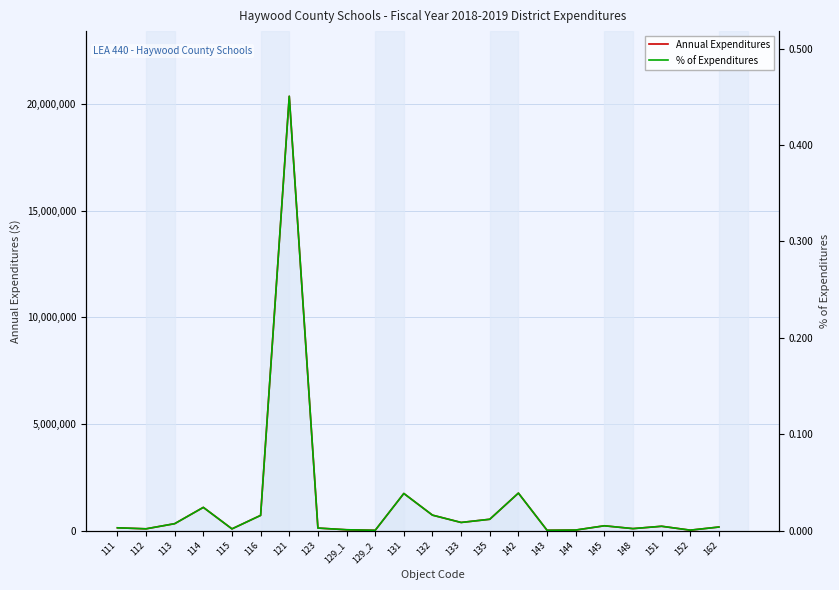

Count the number of data series in this chart.

2